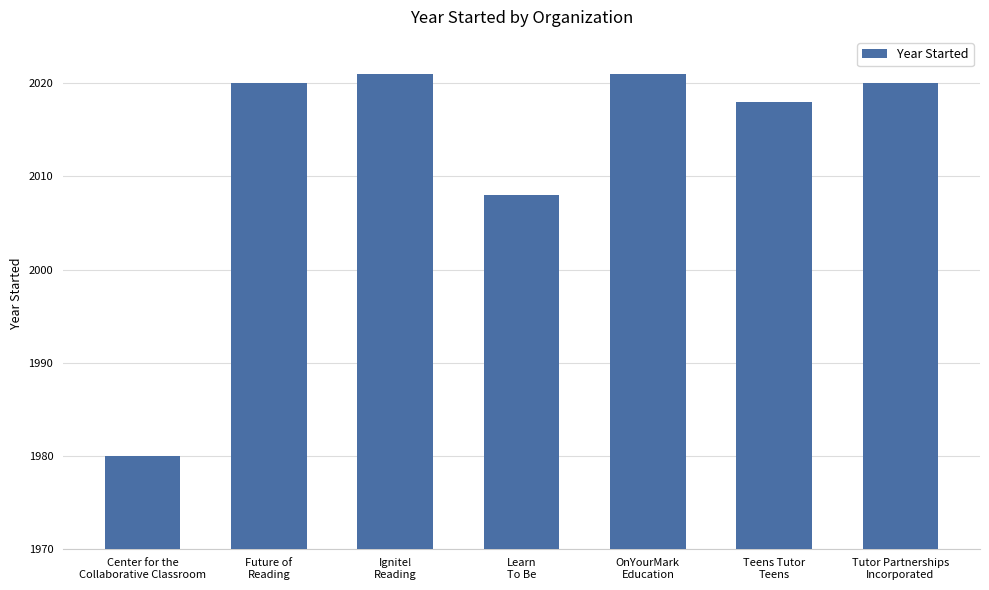

True or false: the data shows 1284 at Teens Tutor
Teens.

False